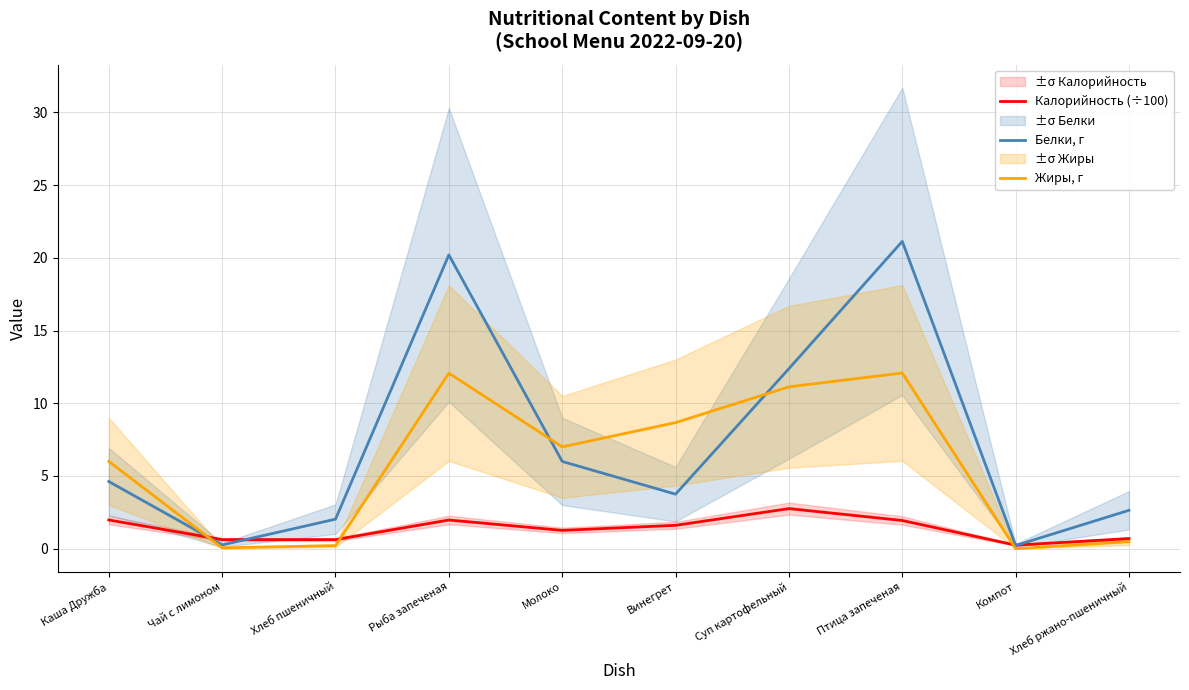

Does the chart have visible grid lines?

Yes